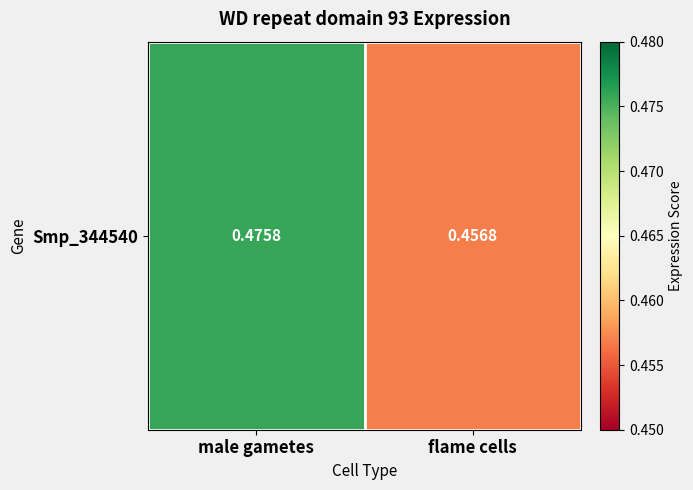

Is it true that the value at male gametes is 0.5?

True